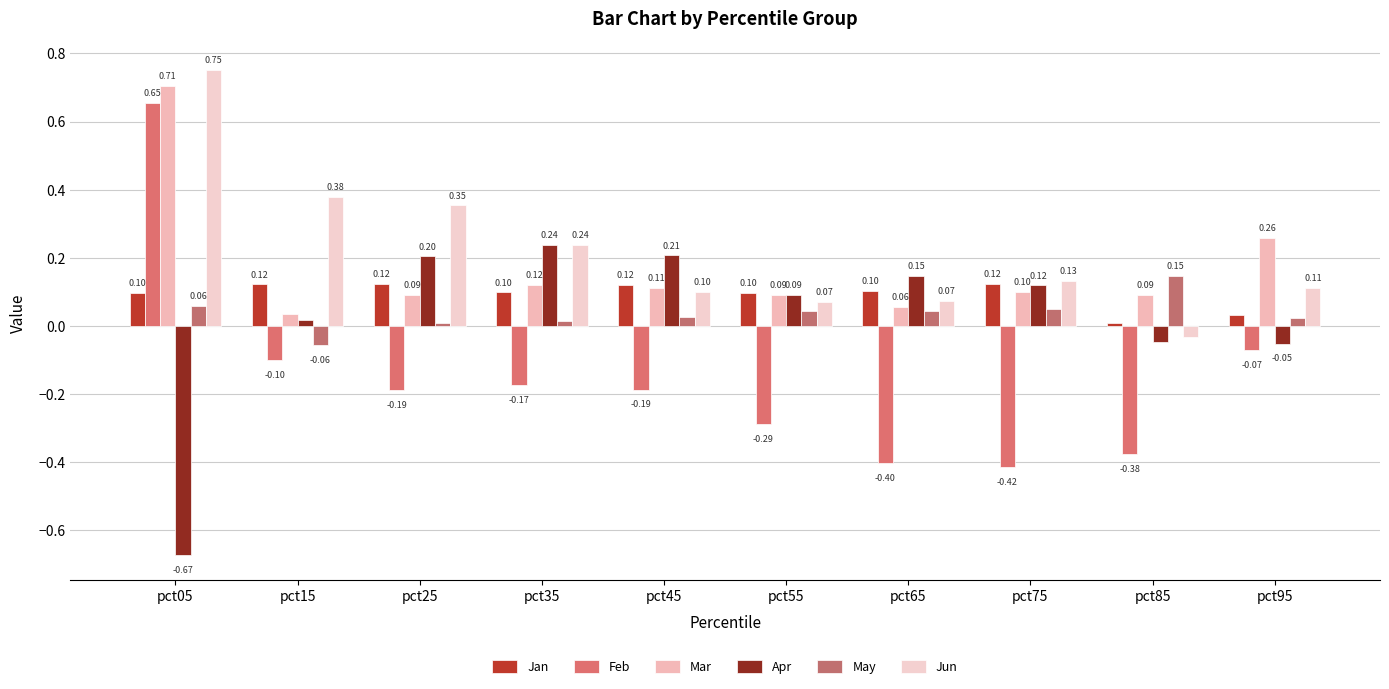

Does the chart contain any negative values?

Yes